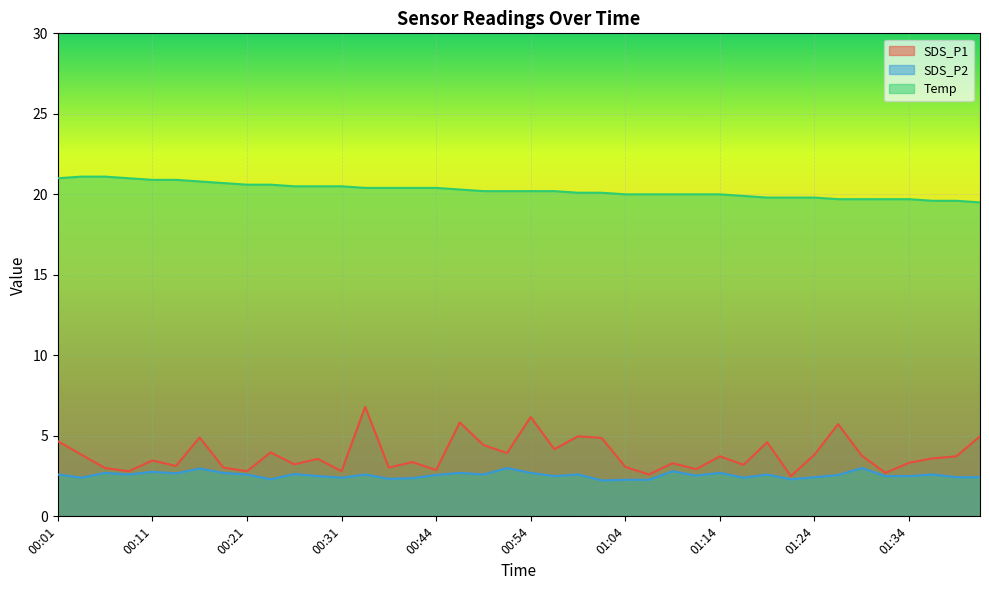

True or false: SDS_P1 and Temp cross at least once.

False